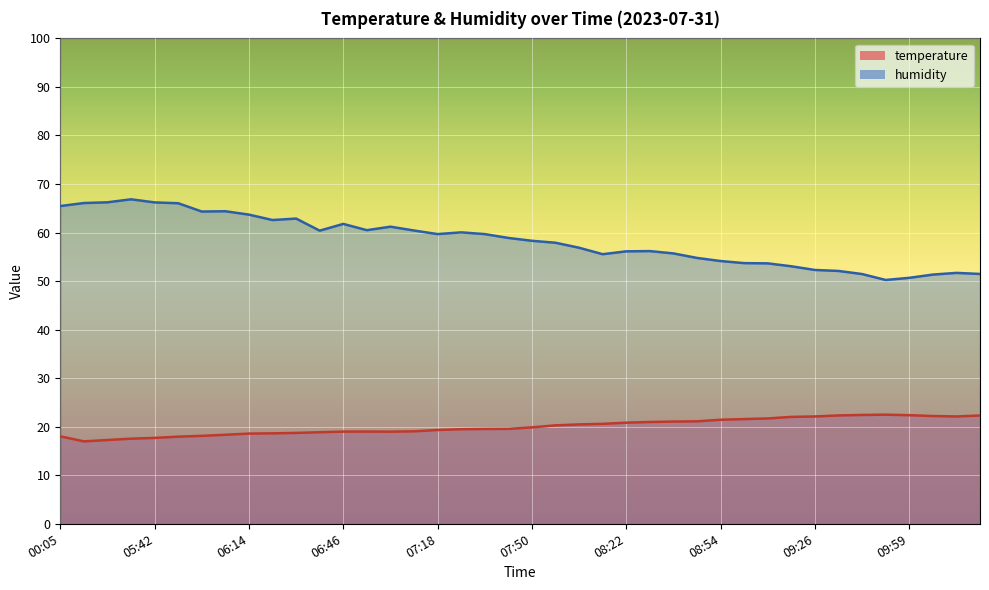

Between 05:34 and 07:26, which series saw the biggest shift?

humidity